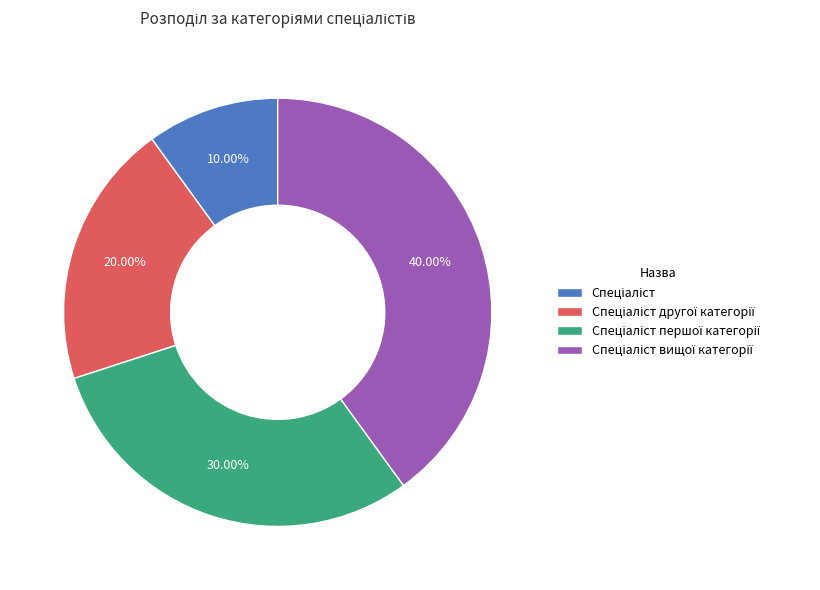

Does any single category account for the majority?

No